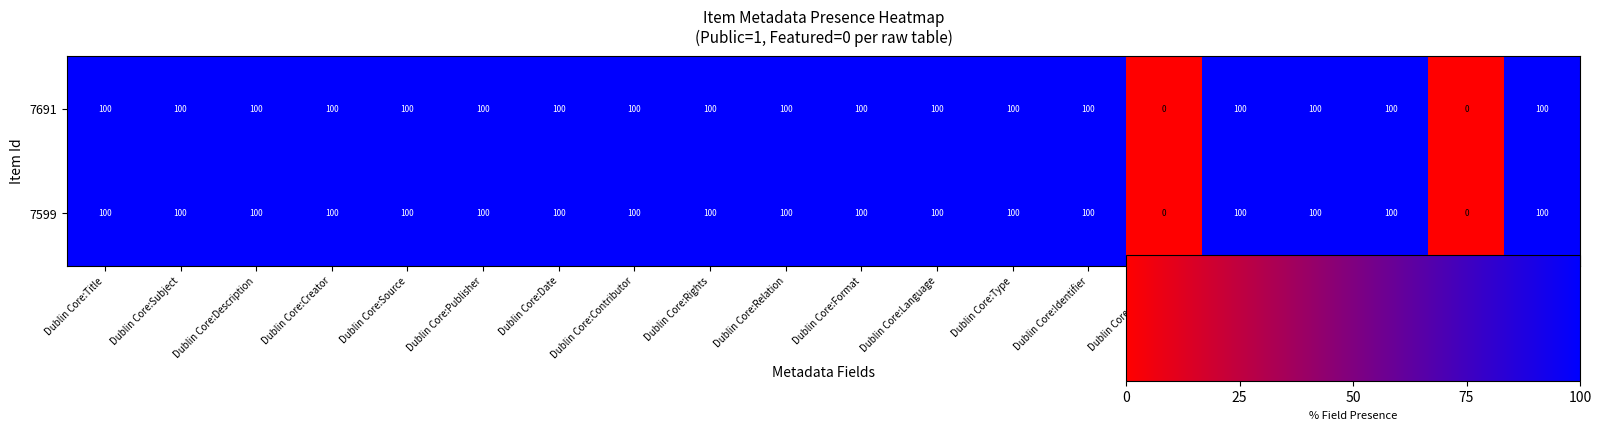

The 7599 series shows 100 at Dublin Core:Contributor. True or false?

True